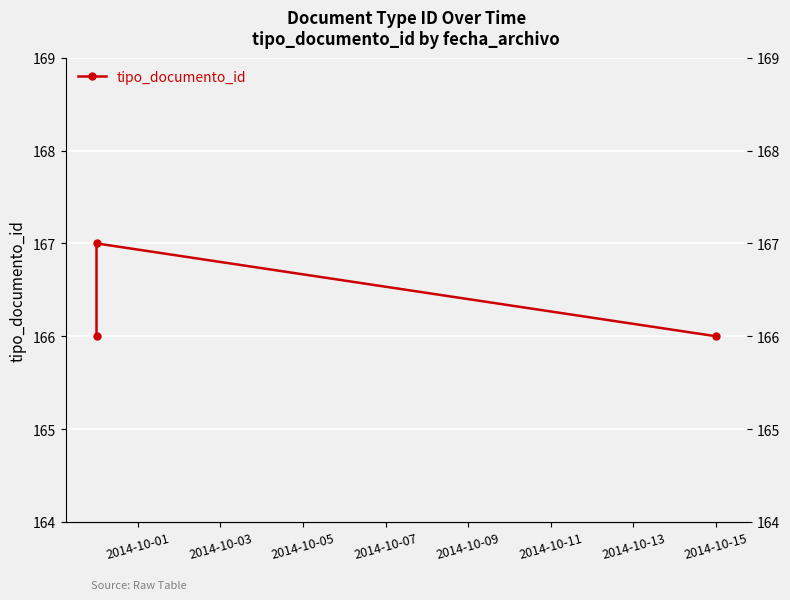

How many values exceed 166?

1